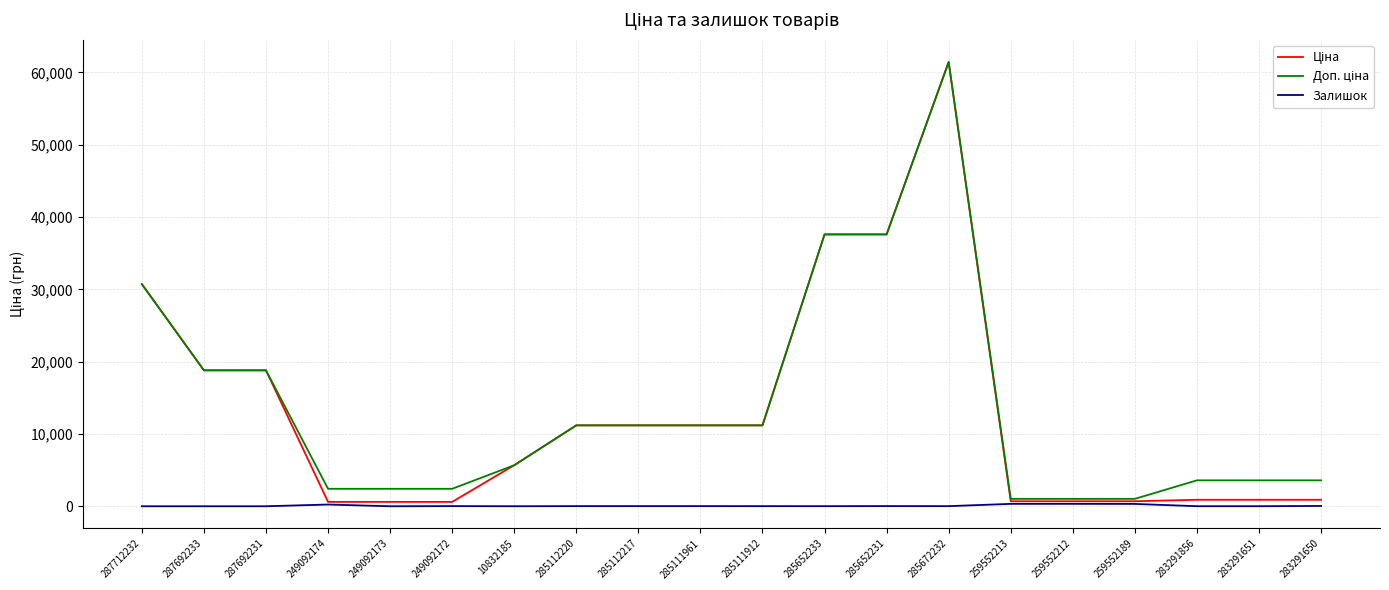

What is the greatest value displayed?

61434.3